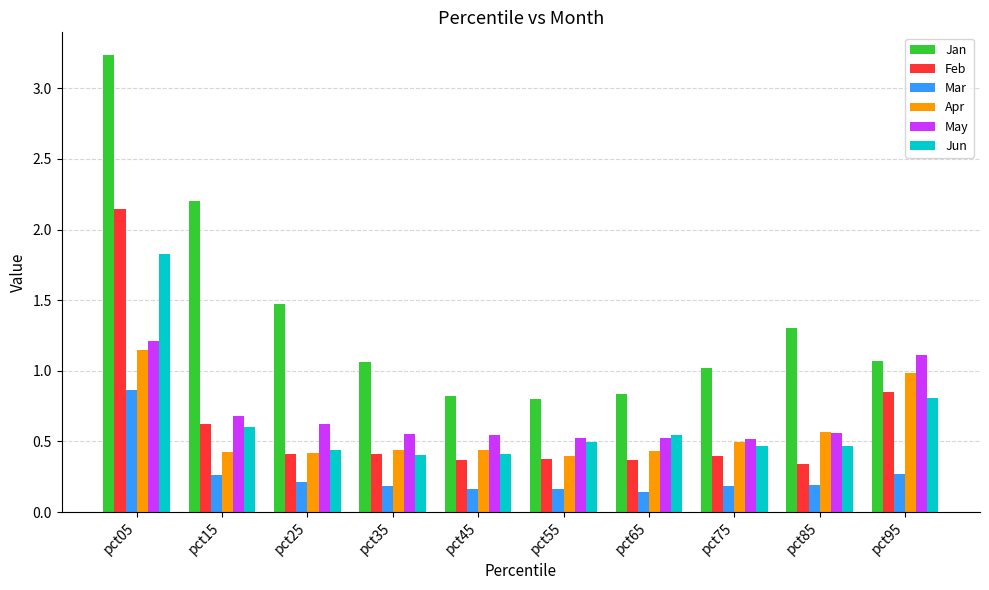

Between pct25 and pct45, which series saw the biggest shift?

Jan